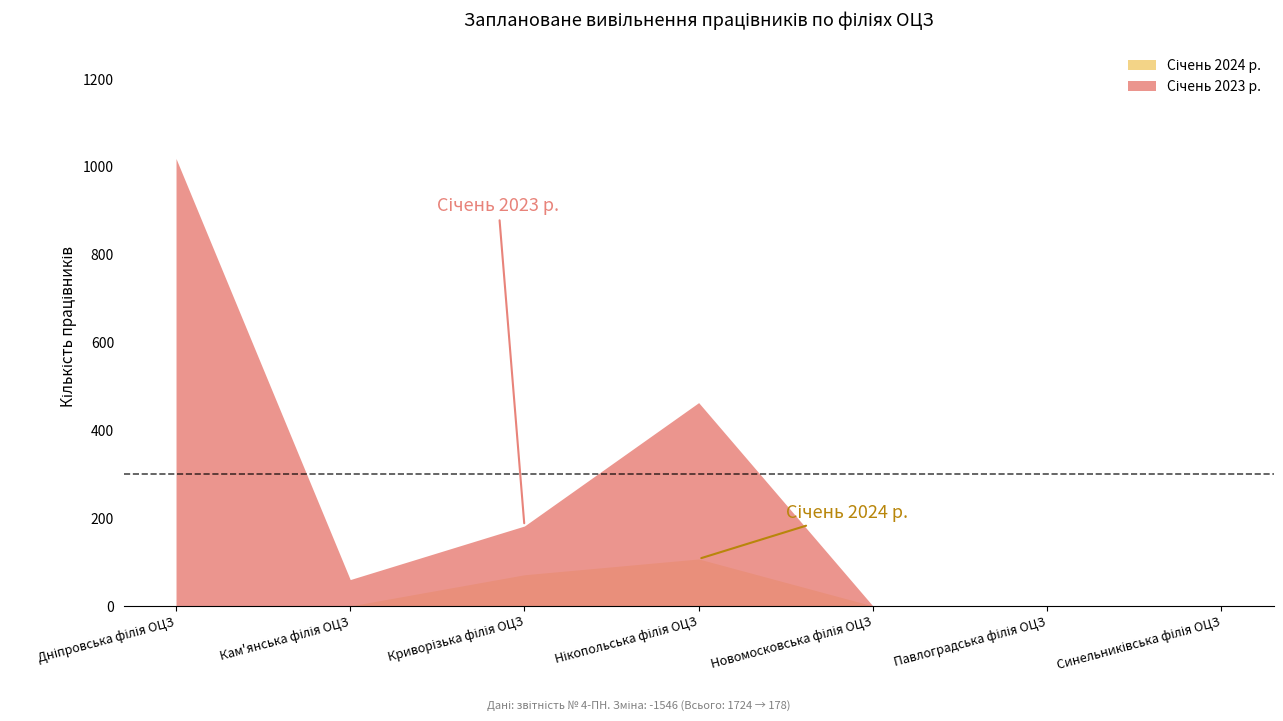

True or false: Січень 2023 р. has more than 1 points higher than both neighbors.

False